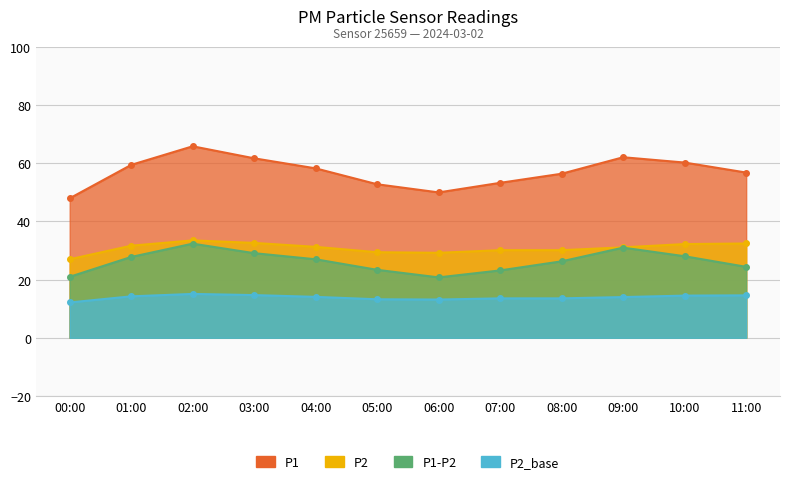

Where is the first local minimum for P1?

06:00